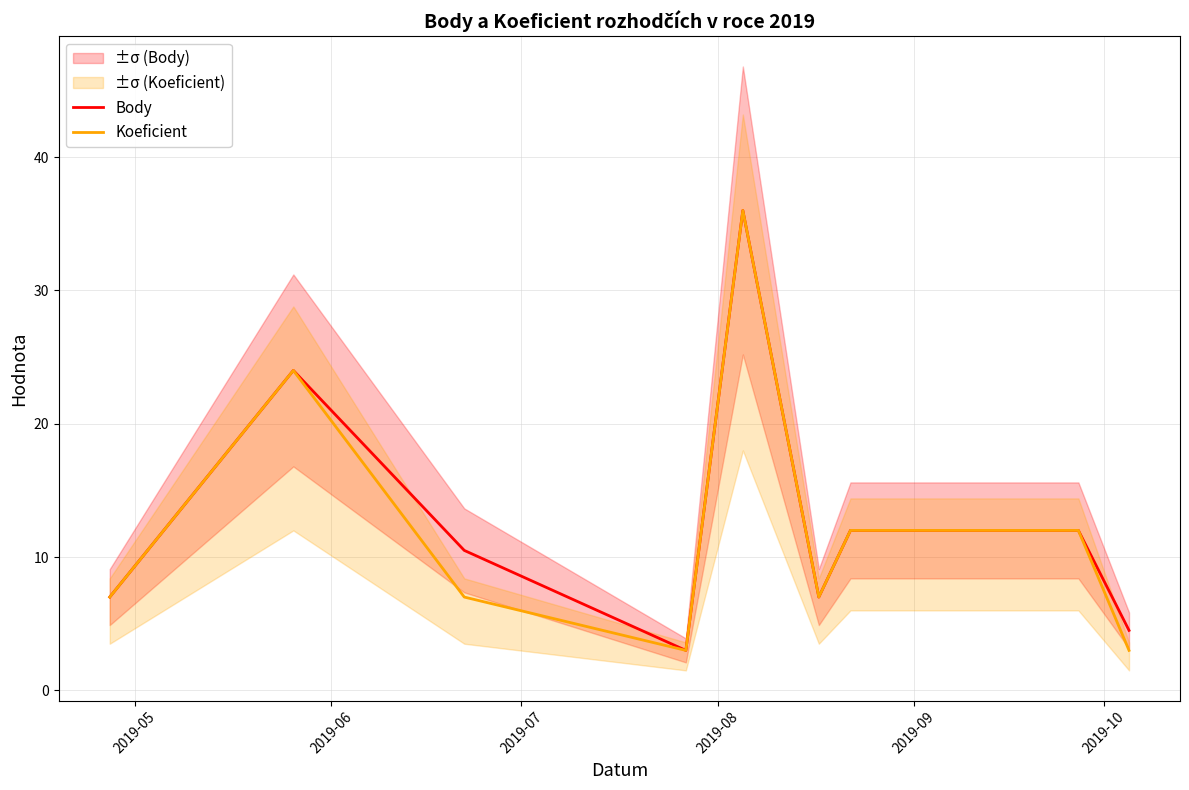

What is the highest value of the Body series?

36.0